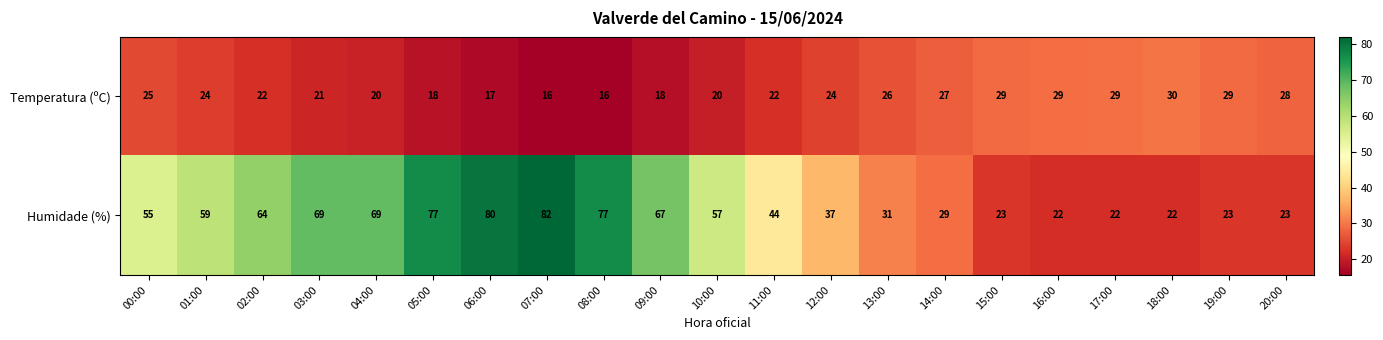

Which category has the highest value across all series?

07:00